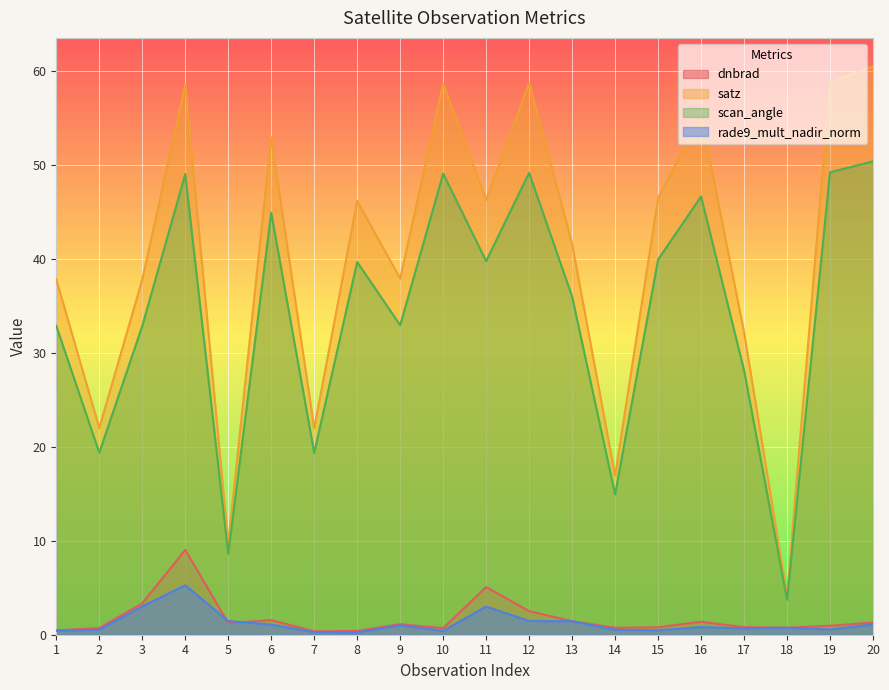

What is the spread (max minus min) of values at 2?

21.5